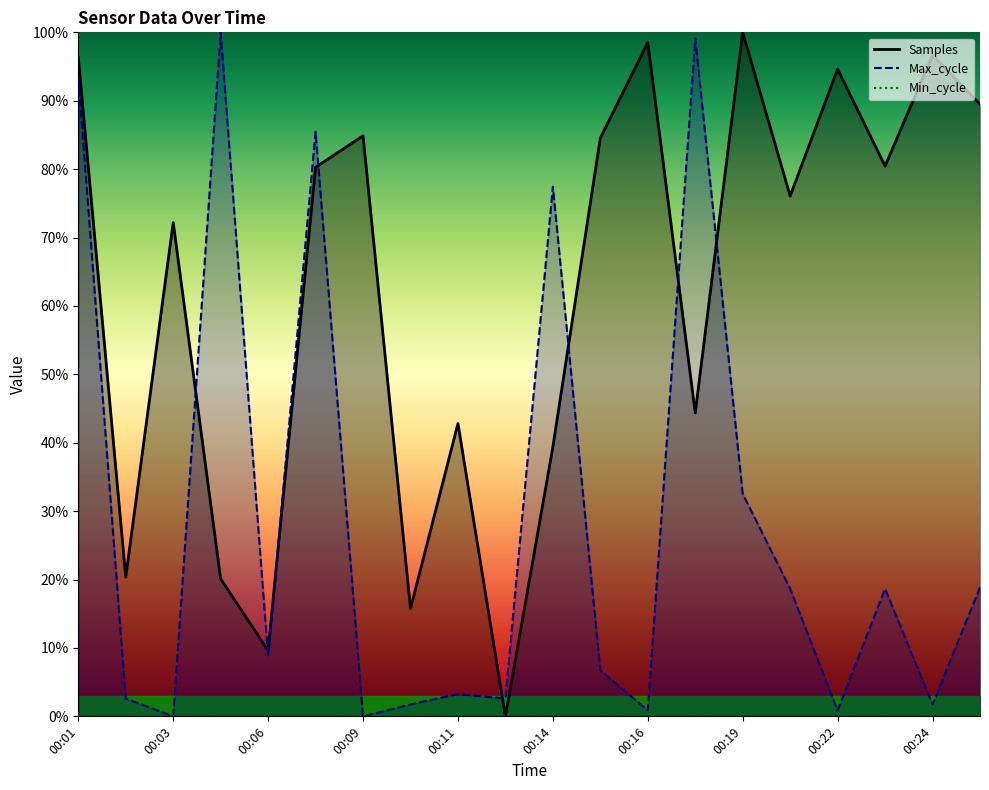

Rank the series by their maximum value, from lowest to highest.

Min_cycle, Samples, Max_cycle